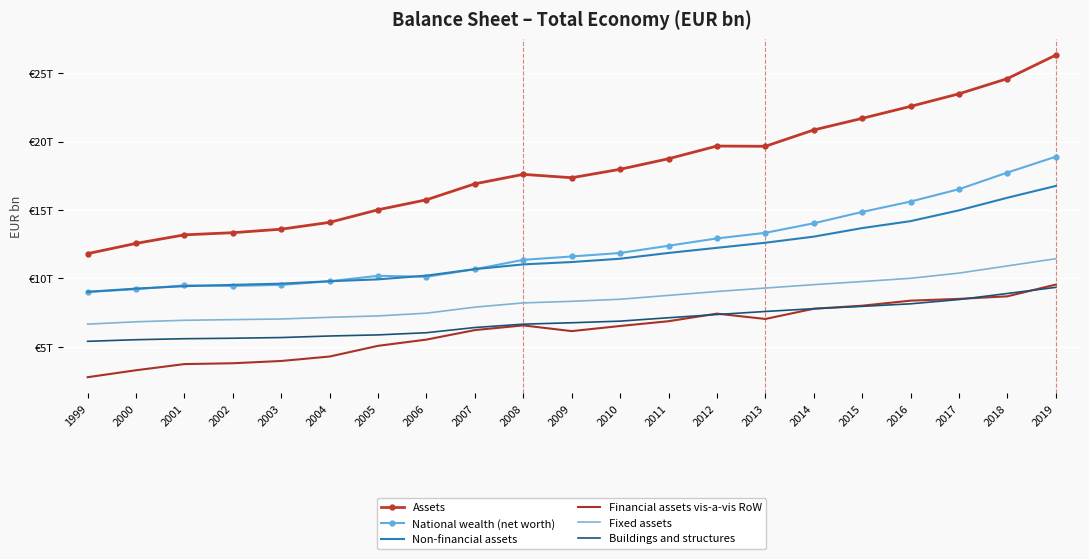

At which category does National wealth (net worth) reach its first local valley?

2002